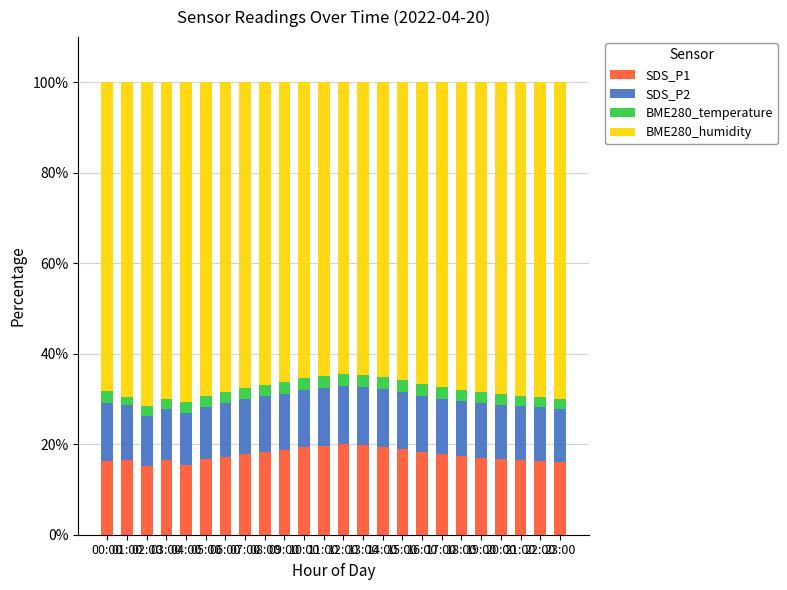

What is the highest value of the SDS_P1 series?

20.0